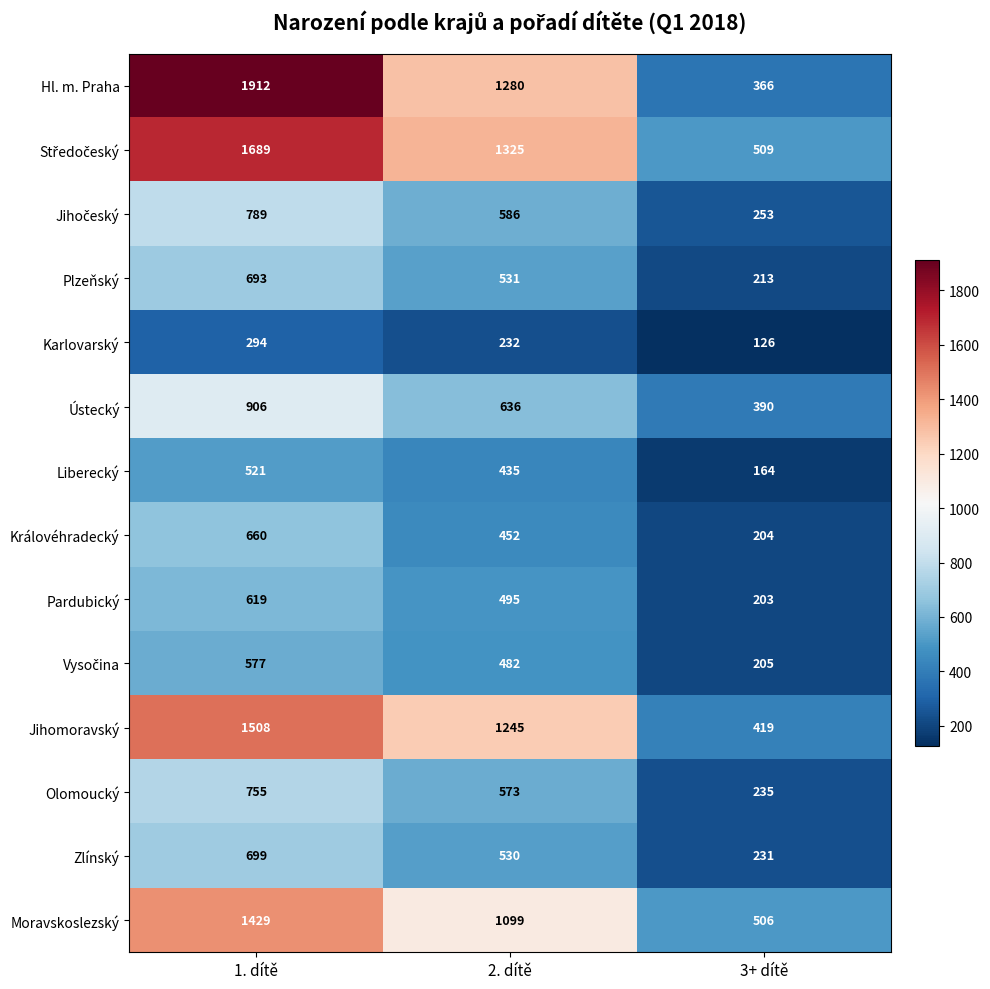

At which category is the sum across all series the highest?

1. dítě